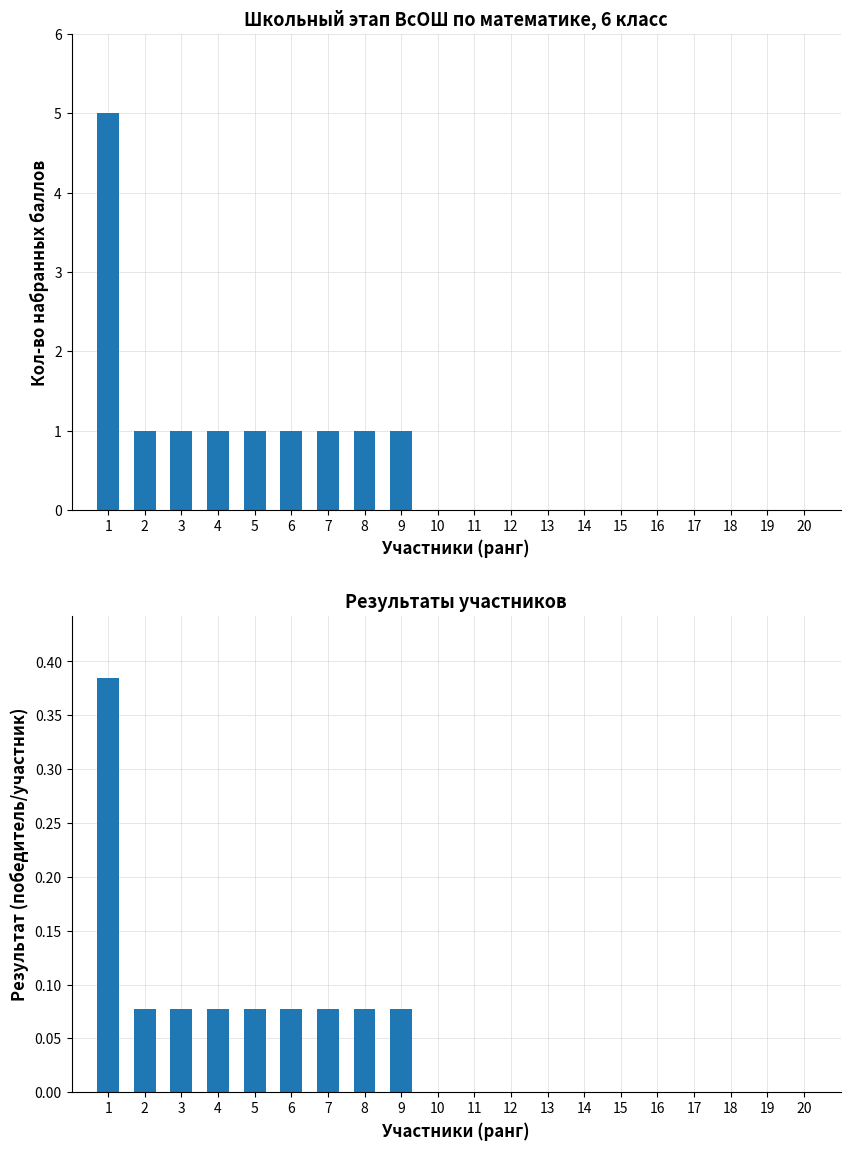

What is the maximum value shown in the chart?

5.0